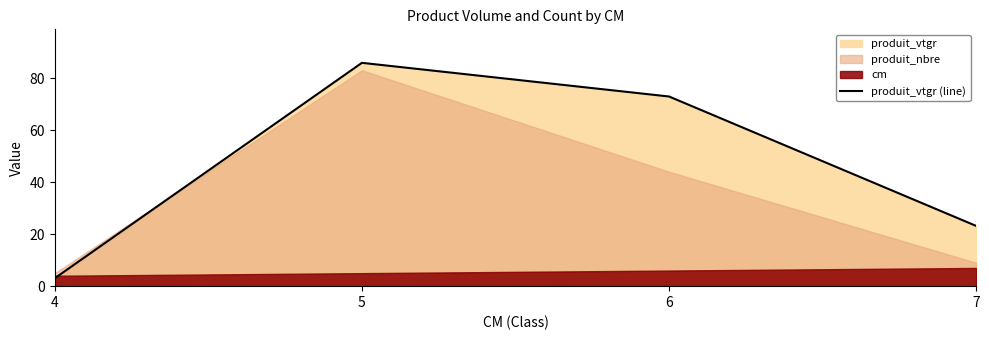

What is the sum of the values at 6 and 7?

96.1